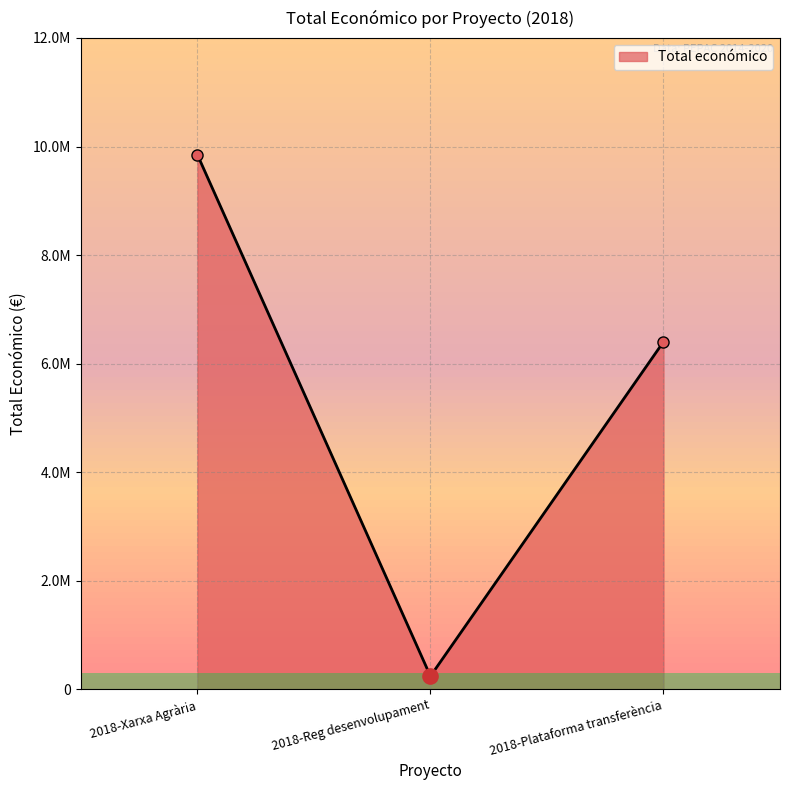

What is the ratio of the value at 2018-Plataforma transferència to the value at 2018-Reg desenvolupament?

26.7